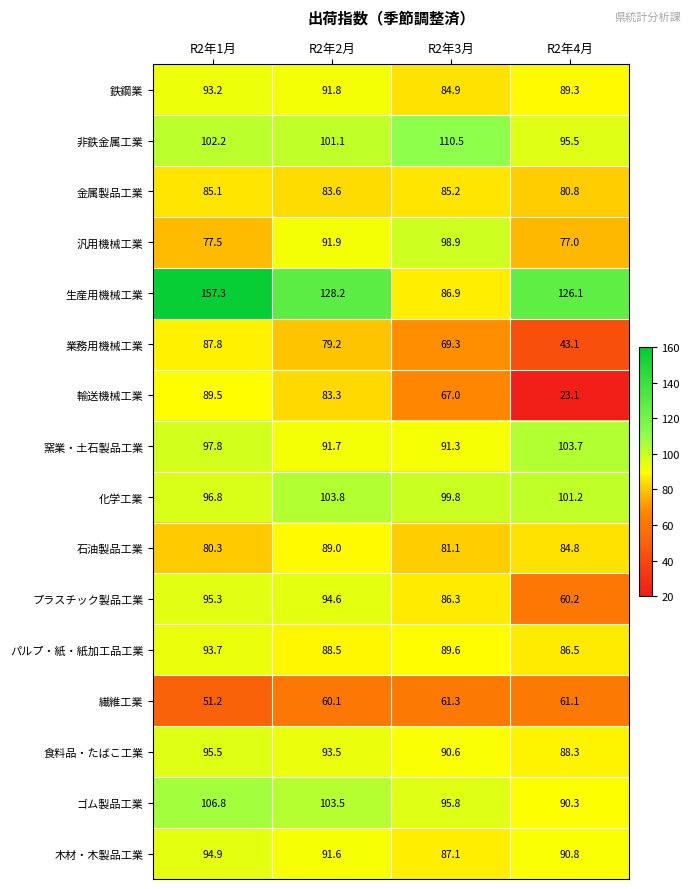

At which label is パルプ・紙・紙加工品工業 closest to 90?

R2年3月